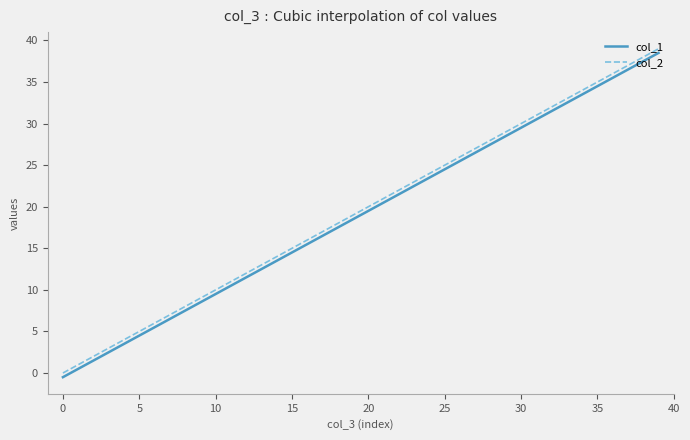

True or false: col_2 and col_1 intersect in this chart.

False